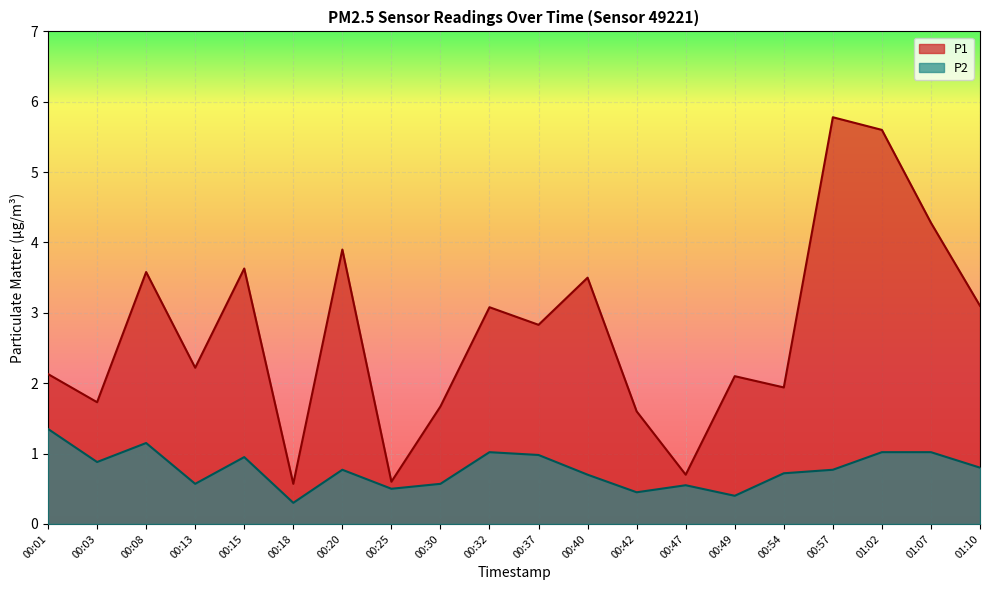

Where is the first local maximum for P1?

00:08